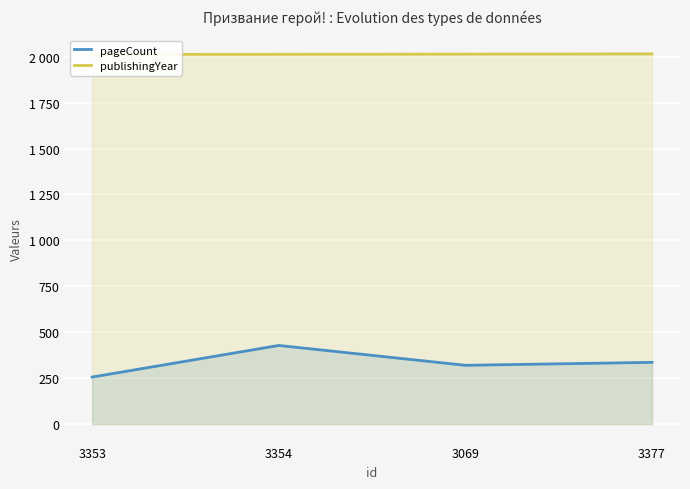

The value of pageCount at 3069 is 320. True or false?

True